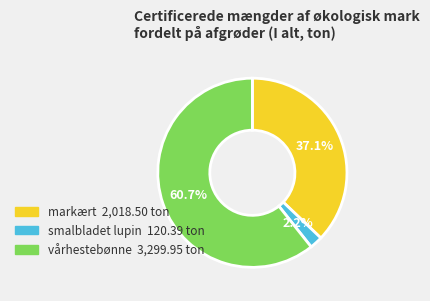

What is the total percentage of smalbladet lupin and vårhestebønne?

62.9%